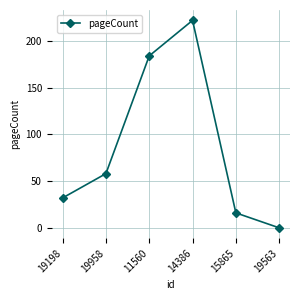

What is the label of the 4th point from the right?

11560